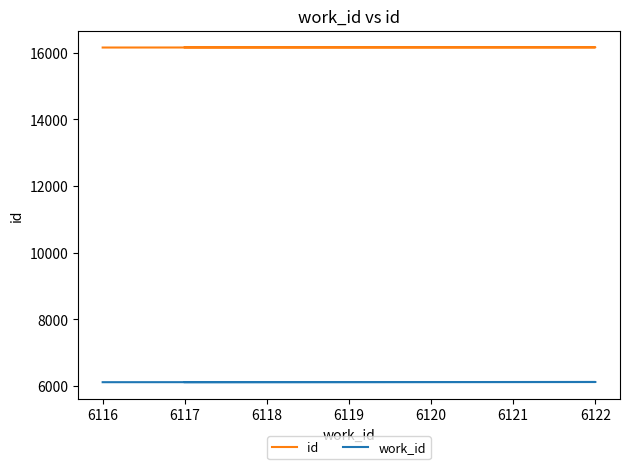

What is the minimum value for id?

16159